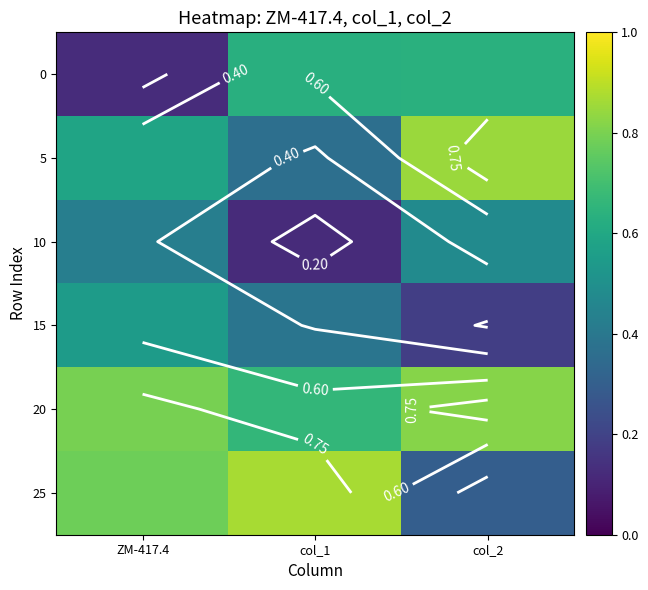

Which series has the largest range (max minus min)?

25